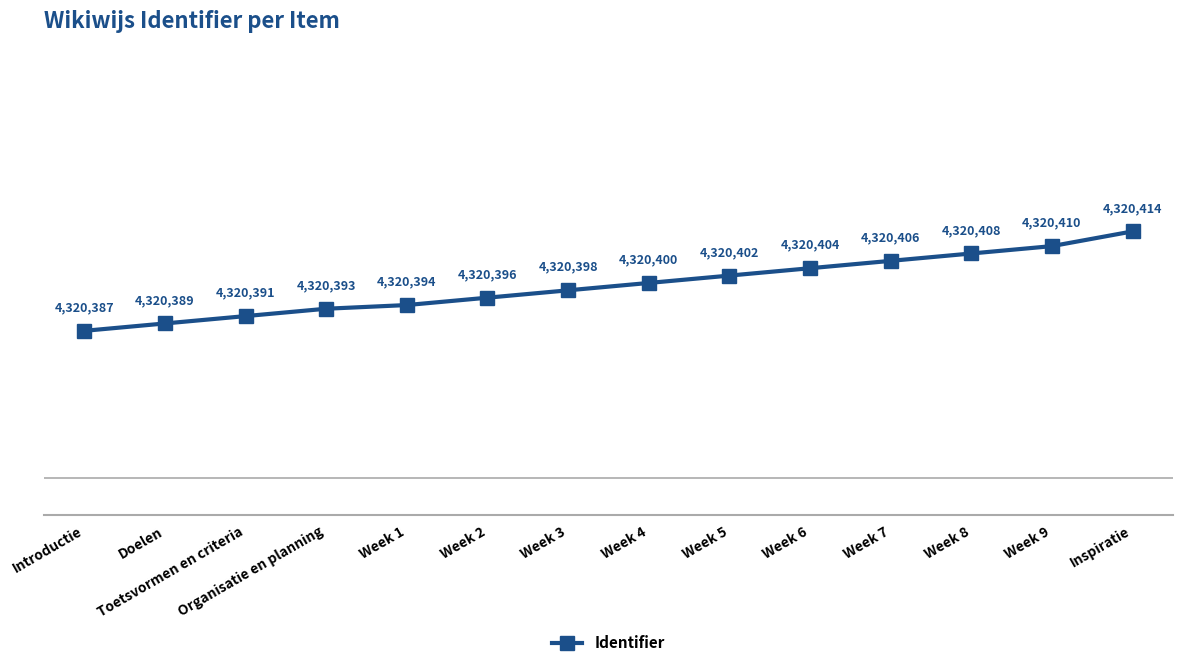

Does the chart have visible grid lines?

No